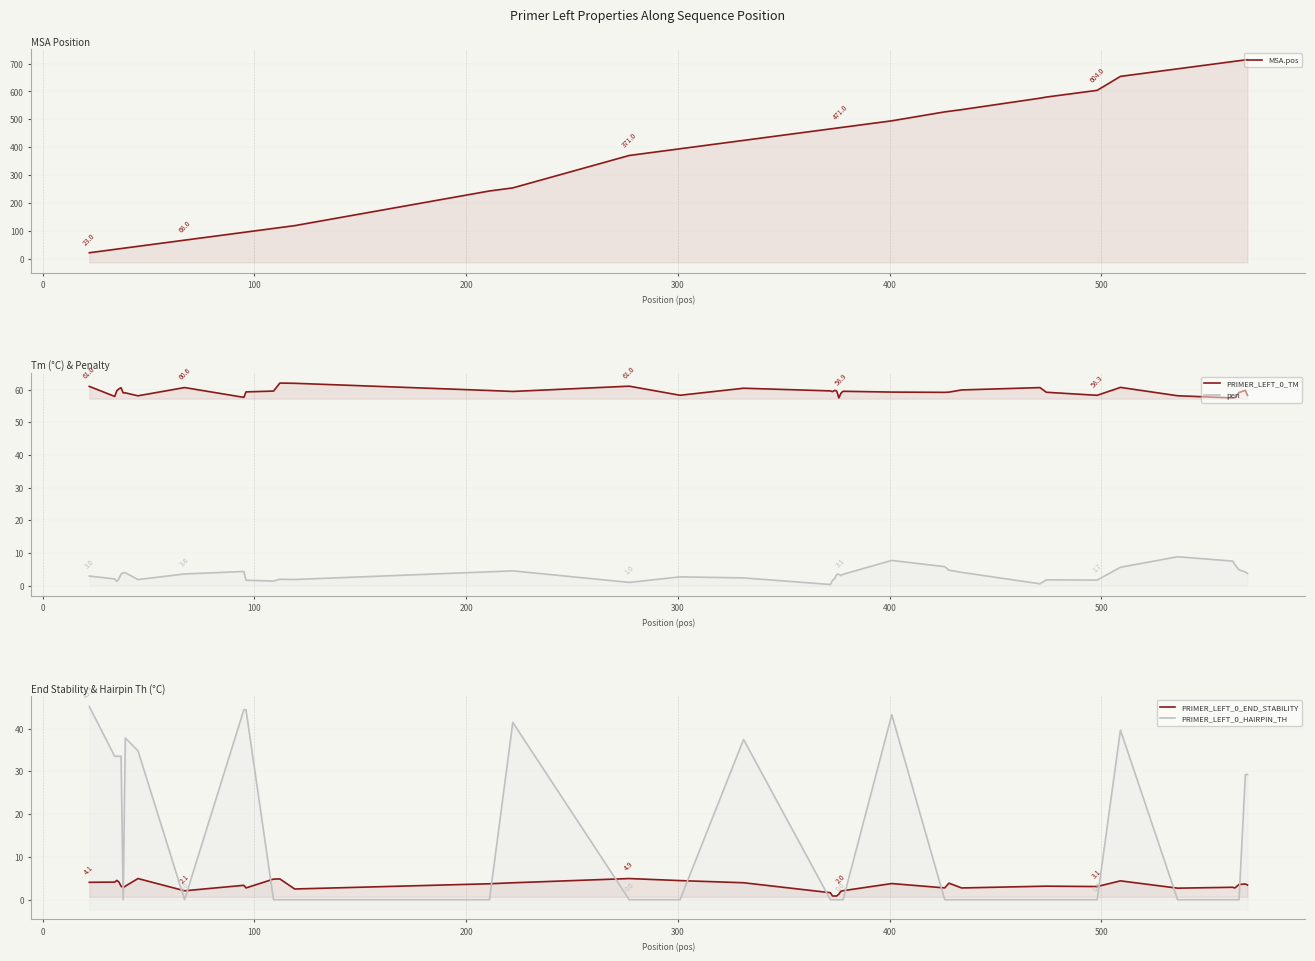

True or false: MSA.pos has more than 1 points higher than both neighbors.

False